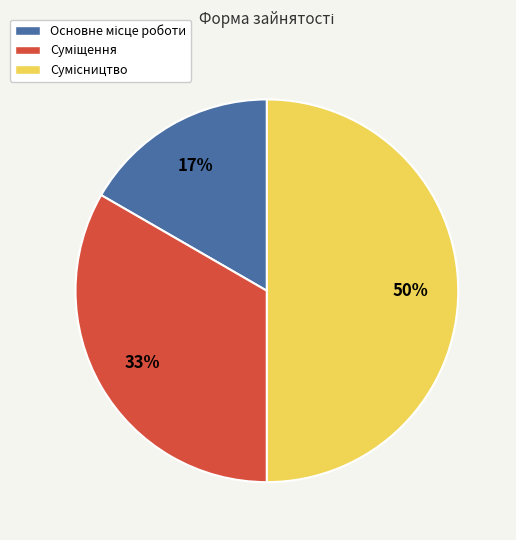

To the nearest percent, what is the difference between the largest and smallest slice percentages?

33%